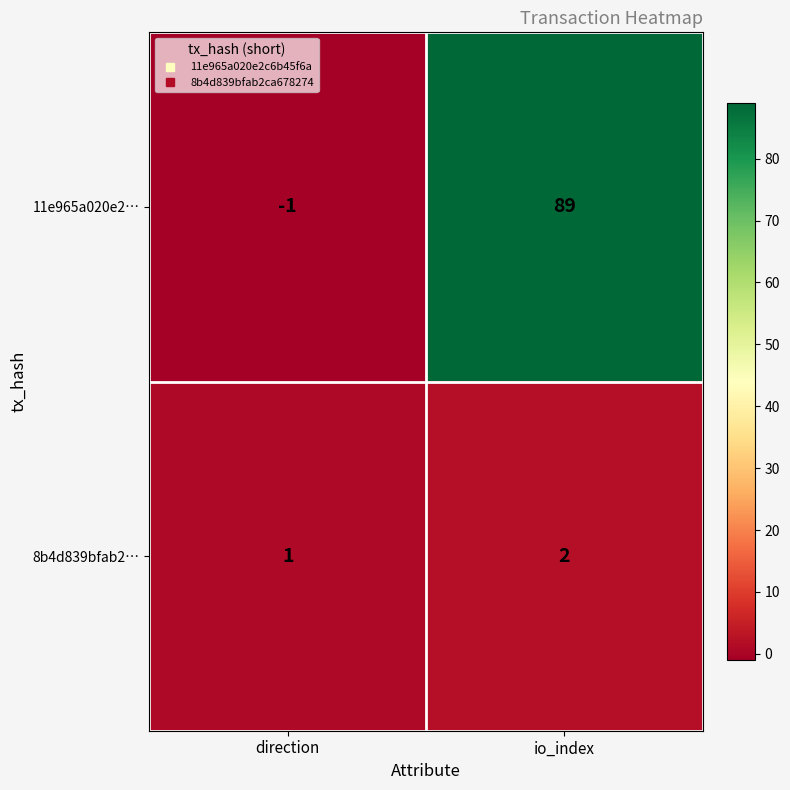

Count the number of data series in this chart.

2